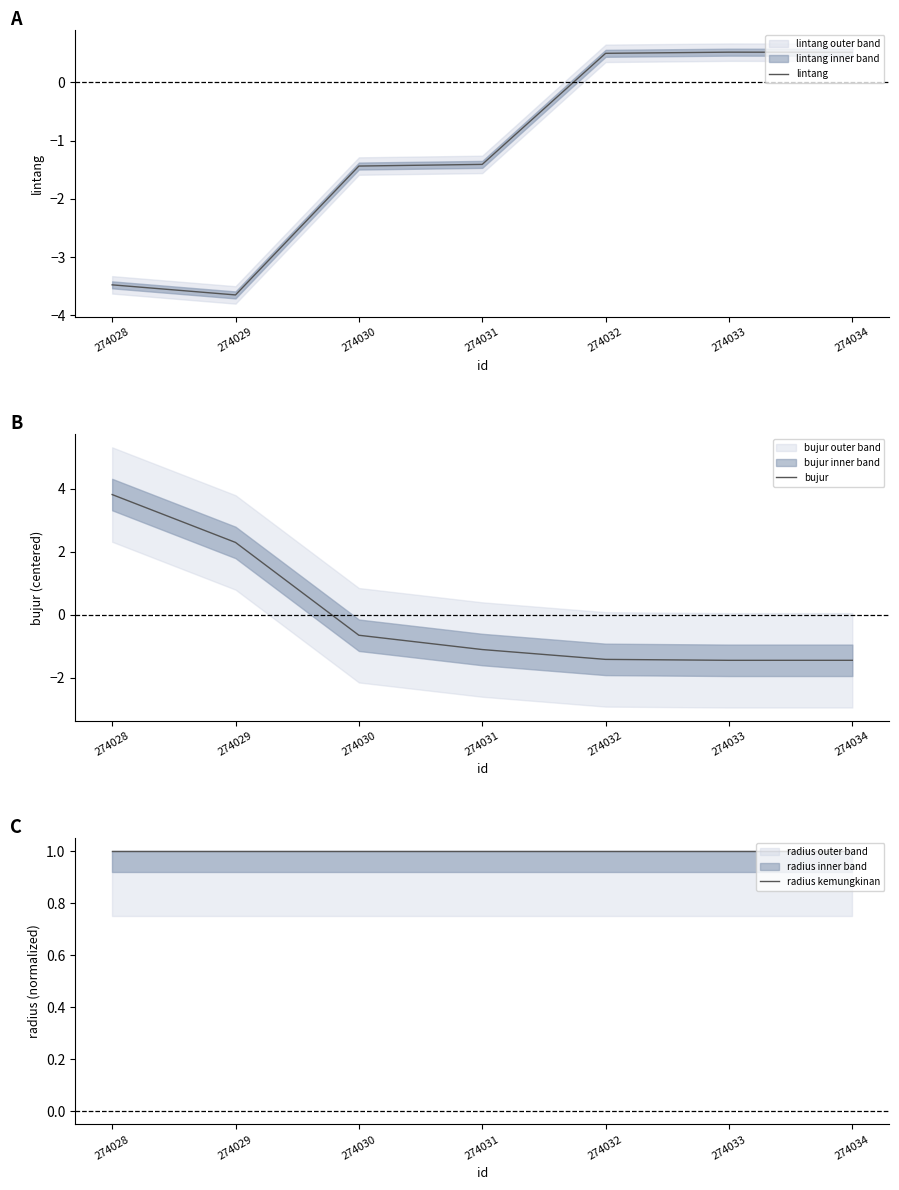

True or false: radius kemungkinan has a value of 1.0 at 274033.

True